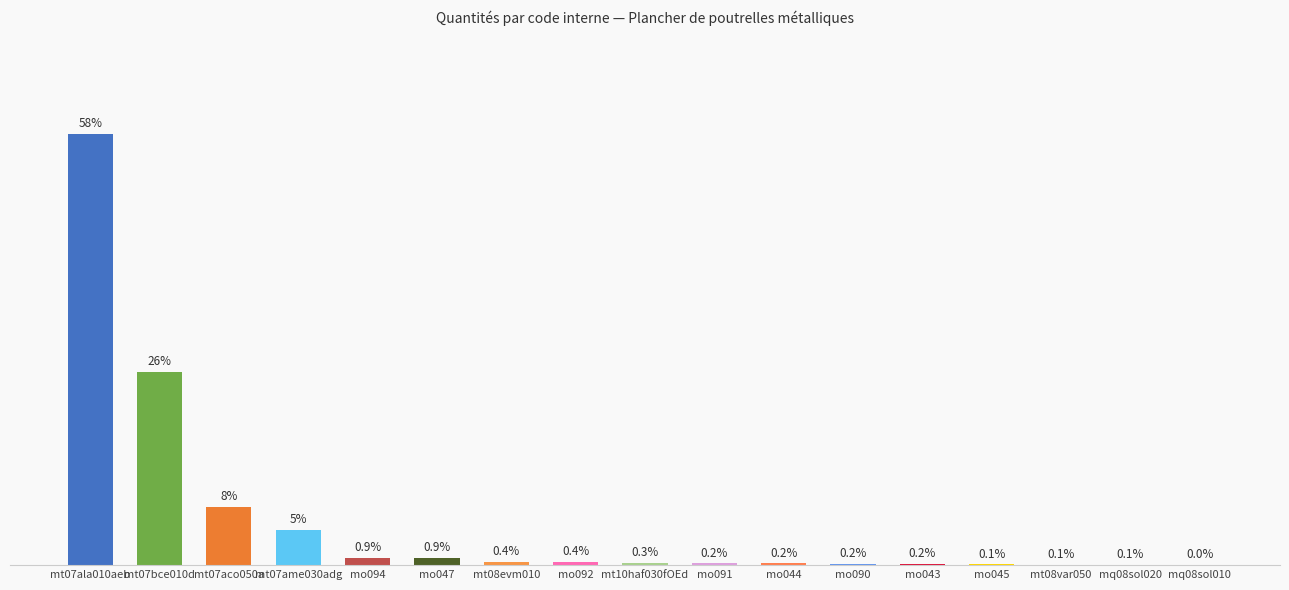

What is the average value?

1.4